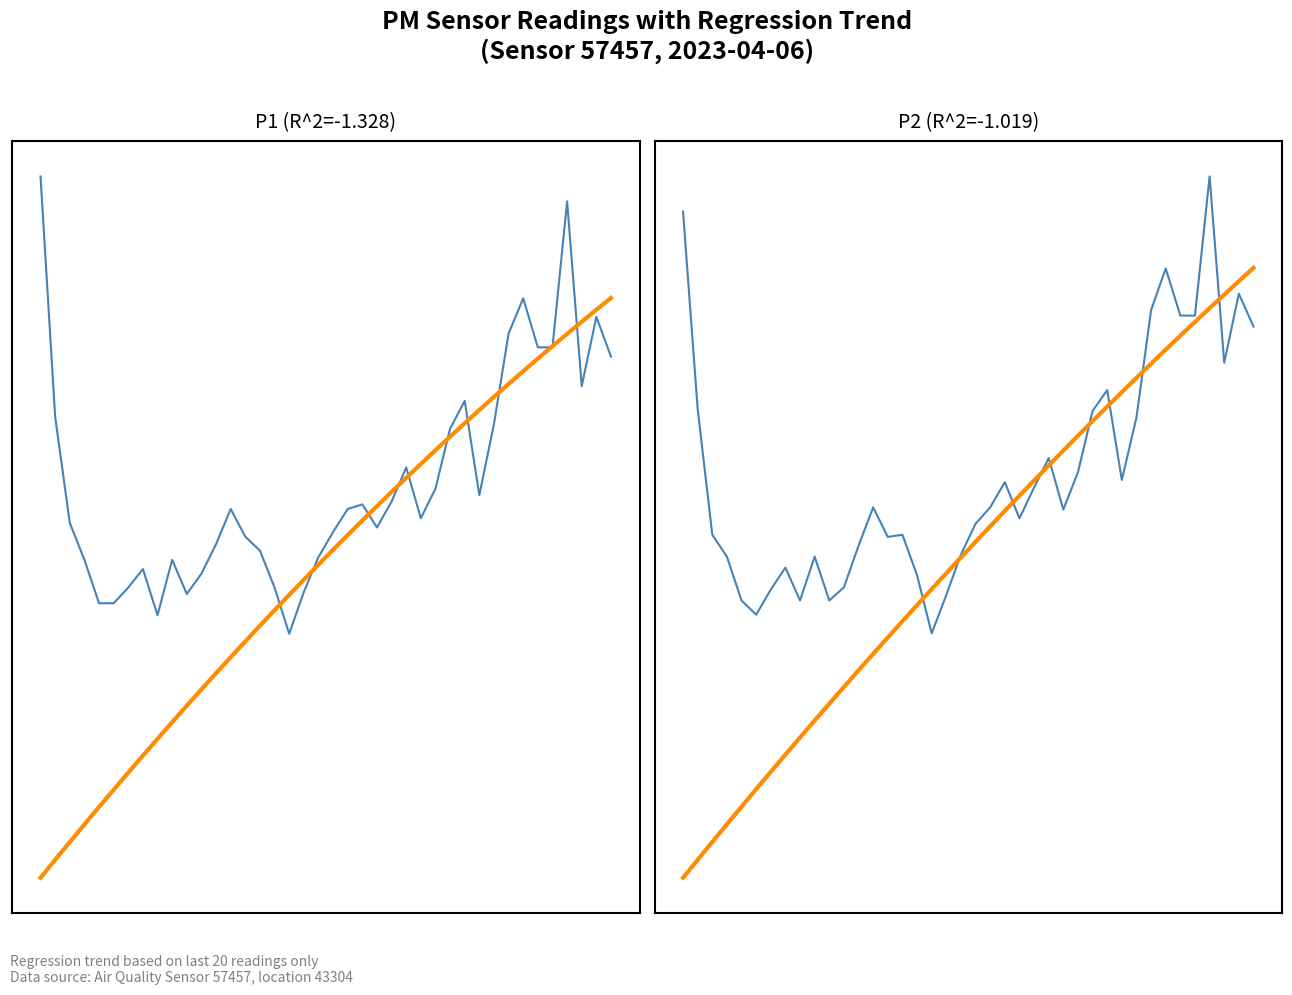

How many distinct data groups are displayed?

2